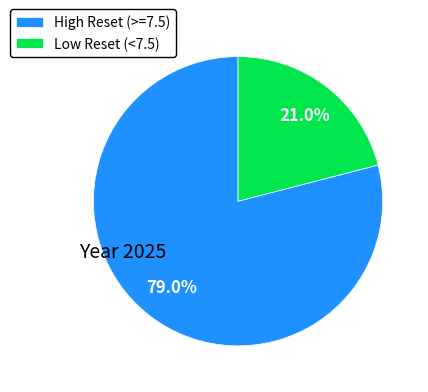

Combined, do High Reset (>=7.5) and Low Reset (<7.5) account for over 50%?

Yes